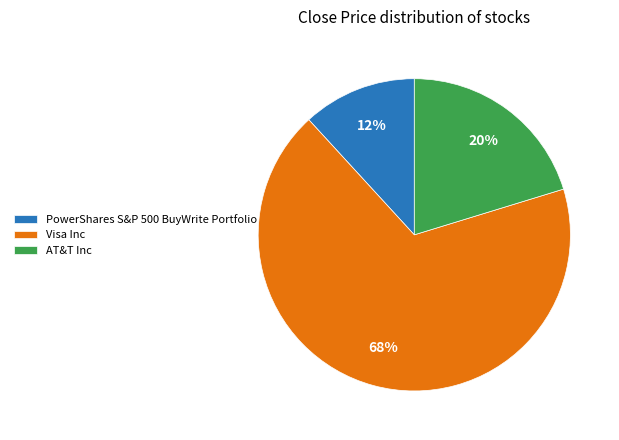

Do Visa Inc and AT&T Inc together represent more than half of the pie?

Yes